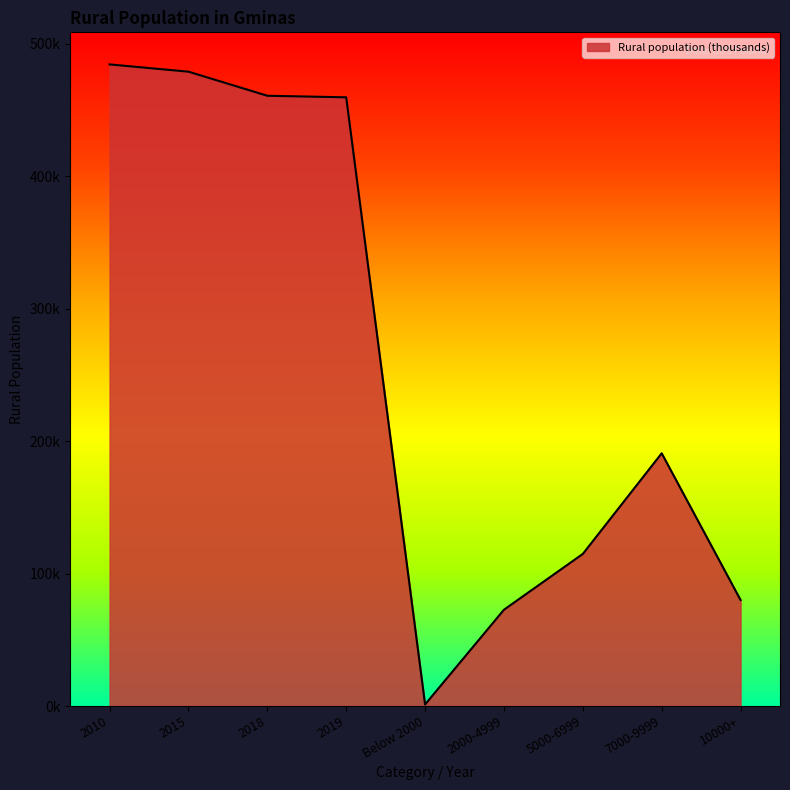

Reading left to right, list all the values displayed in this chart.

2010=484314	2015=478834	2018=460653	2019=459478	Below 2000=1178	2000-4999=72688	5000-6999=114816	7000-9999=190773	10000+=80023